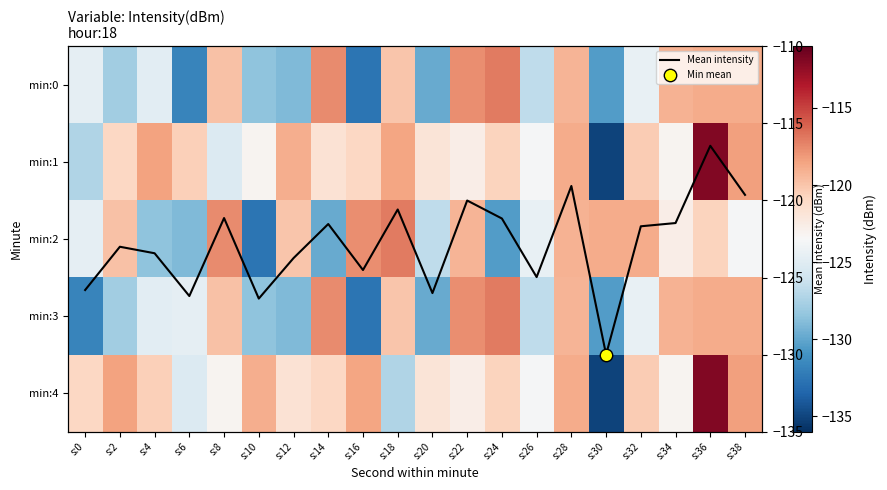

Rank the series at s:34 from highest to lowest value.

min:0, min:3, Mean intensity, min:2, min:1, min:4